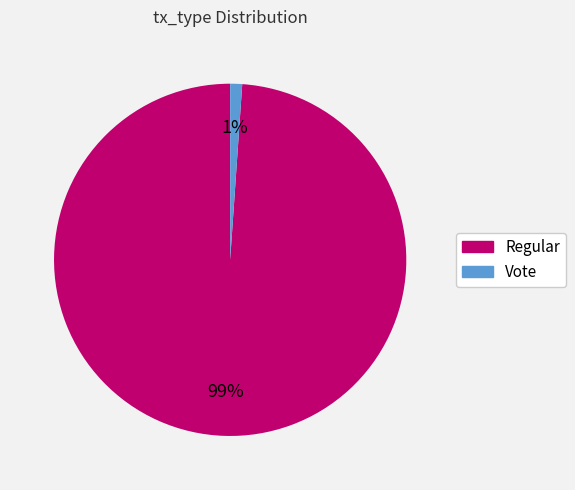

Is it true that Regular is 89% of the pie?

False